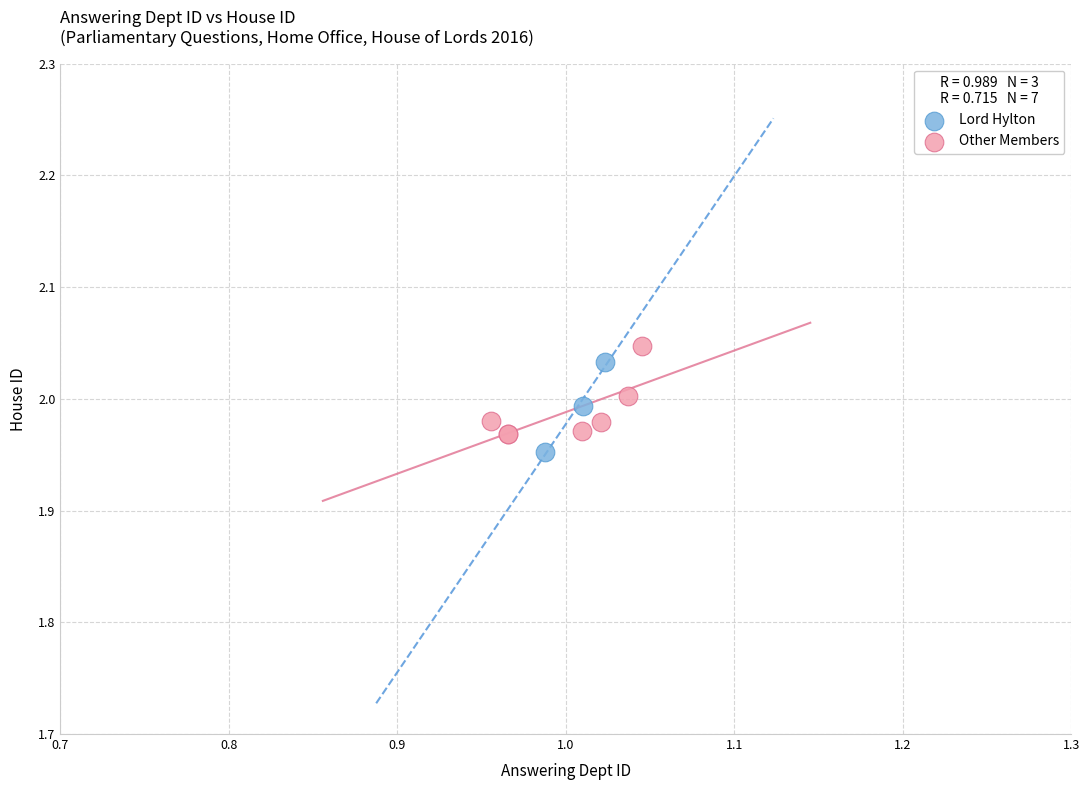

Which series contains the lowest Y value?

Lord Hylton